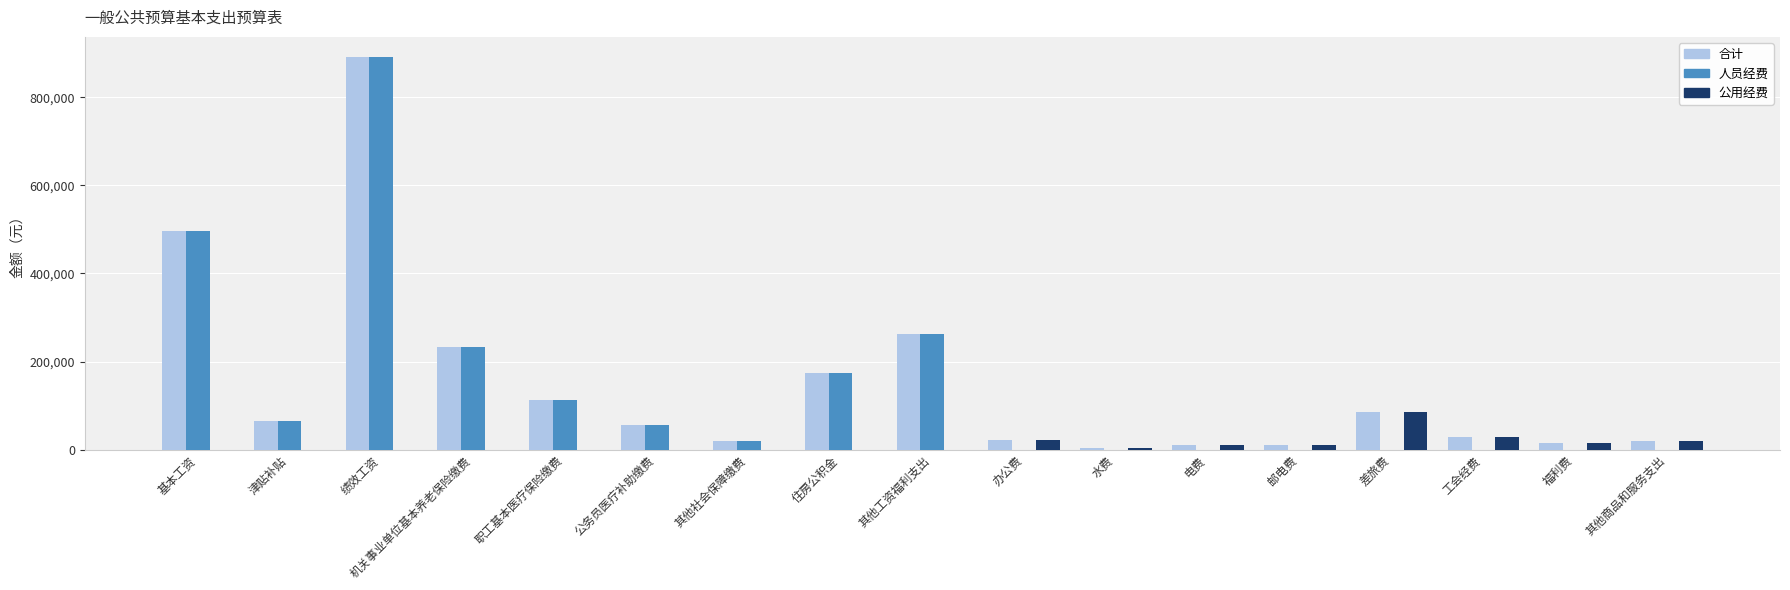

Which series changed the most between 机关事业单位基本养老保险缴费 and 办公费?

人员经费